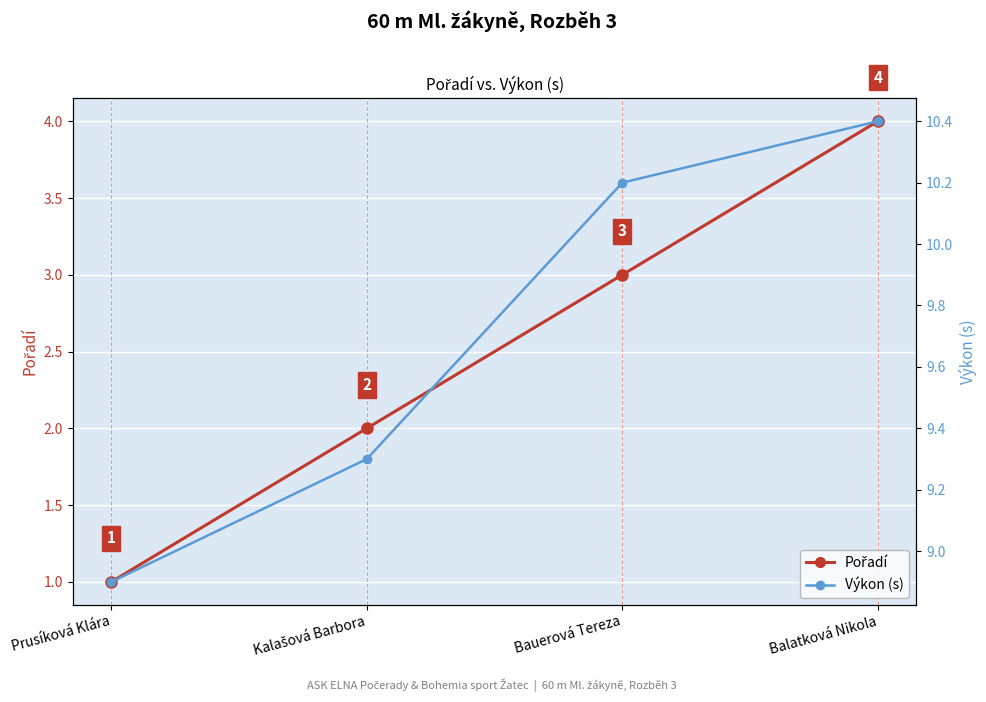

Reading left to right, list all the values displayed in this chart.

Pořadí: 1.0	2.0	3.0	4.0
Výkon (s): 8.9	9.3	10.2	10.4